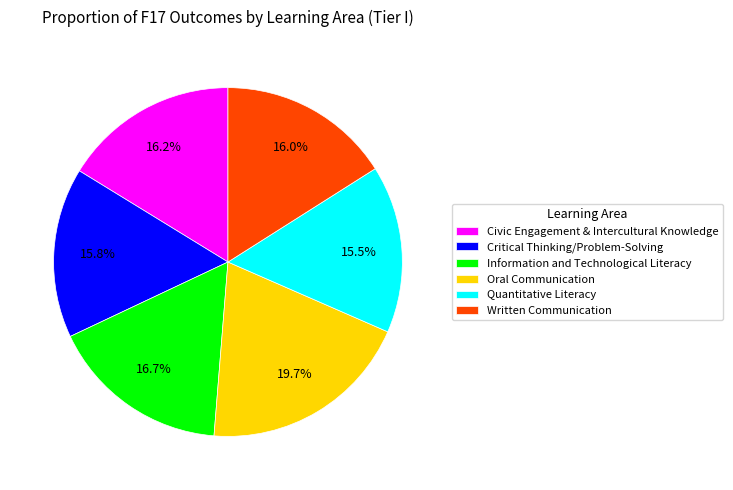

How many slices are in this pie chart?

6